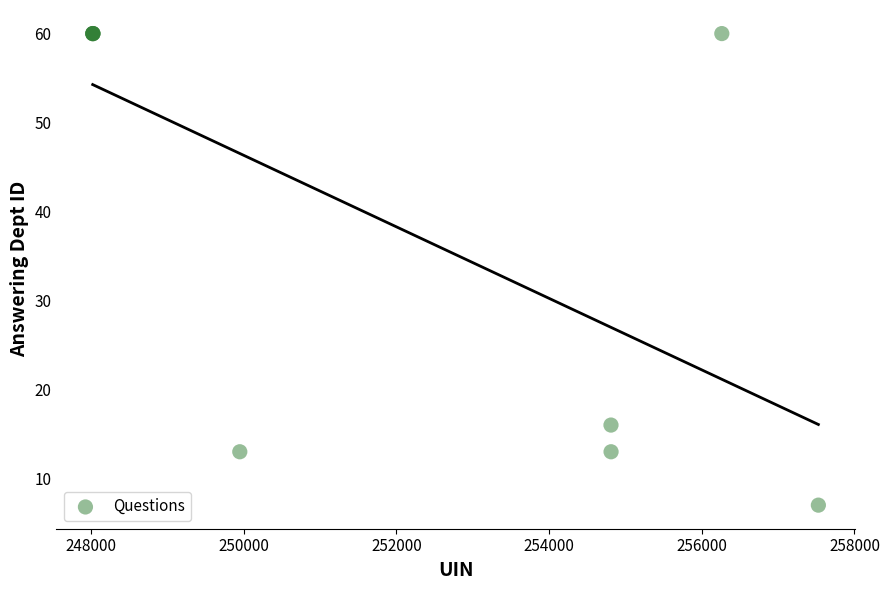

What Y value in the scatter plot is closest to 33?

16